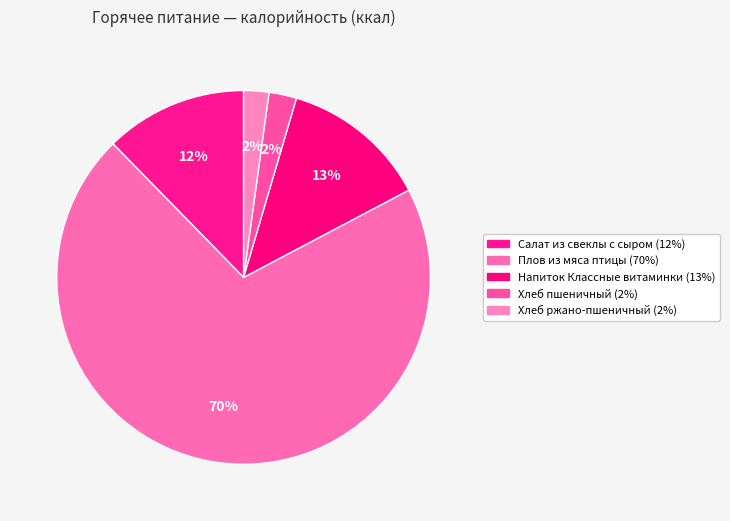

How many slices are in this pie chart?

5